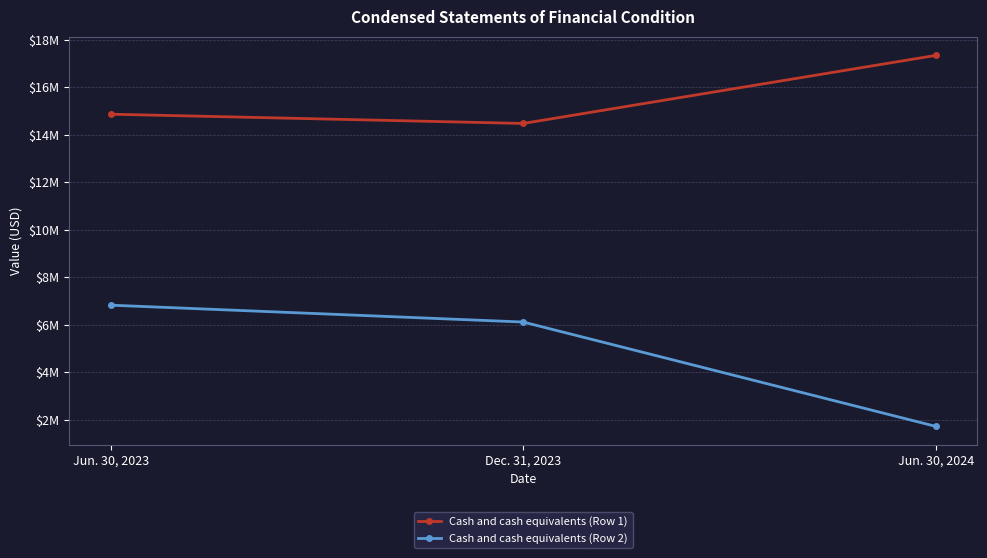

Is it true that Cash and cash equivalents (Row 1) equals 17345462 at Jun. 30, 2024?

True